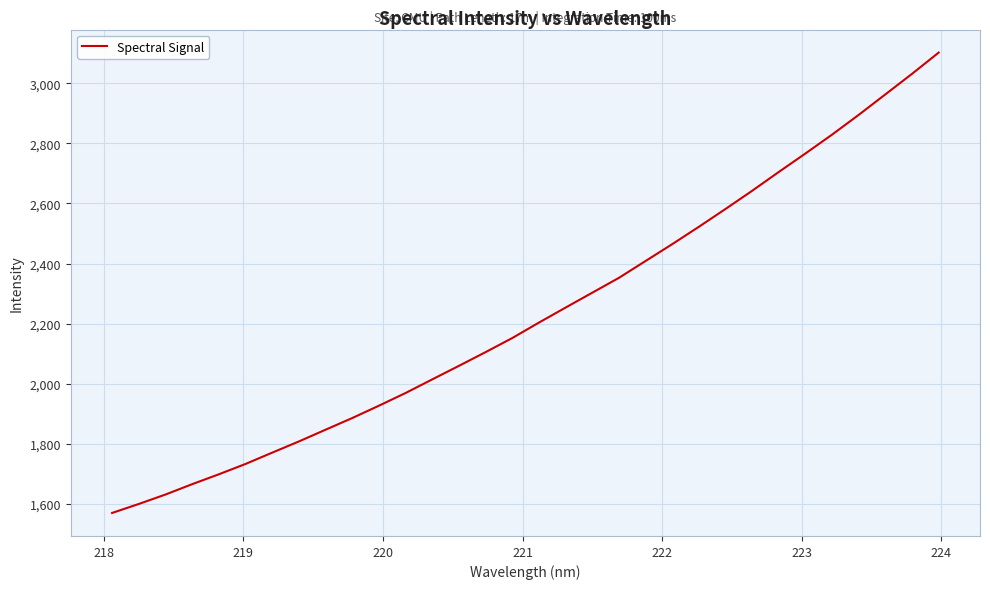

Reading right to left, transcribe all the data shown in this chart.

3102.1	3031.3	2963.0	2895.0	2829.2	2766.4	2704.9	2642.3	2581.7	2522.4	2464.6	2408.5	2352.4	2303.0	2253.5	2203.5	2152.1	2105.2	2059.6	2014.5	1969.2	1926.9	1885.8	1847.0	1807.9	1770.7	1733.0	1698.6	1665.7	1631.2	1599.8	1569.9